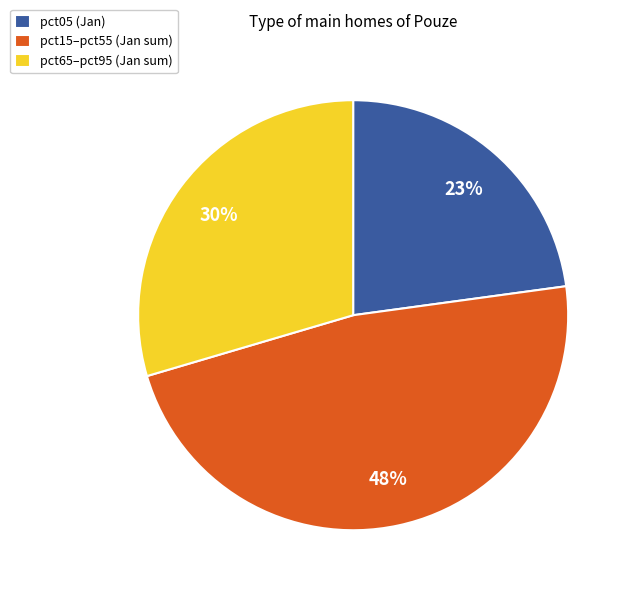

To the nearest percent, what is the difference between the pct65–pct95 (Jan sum) and pct05 (Jan) slice percentages?

7%